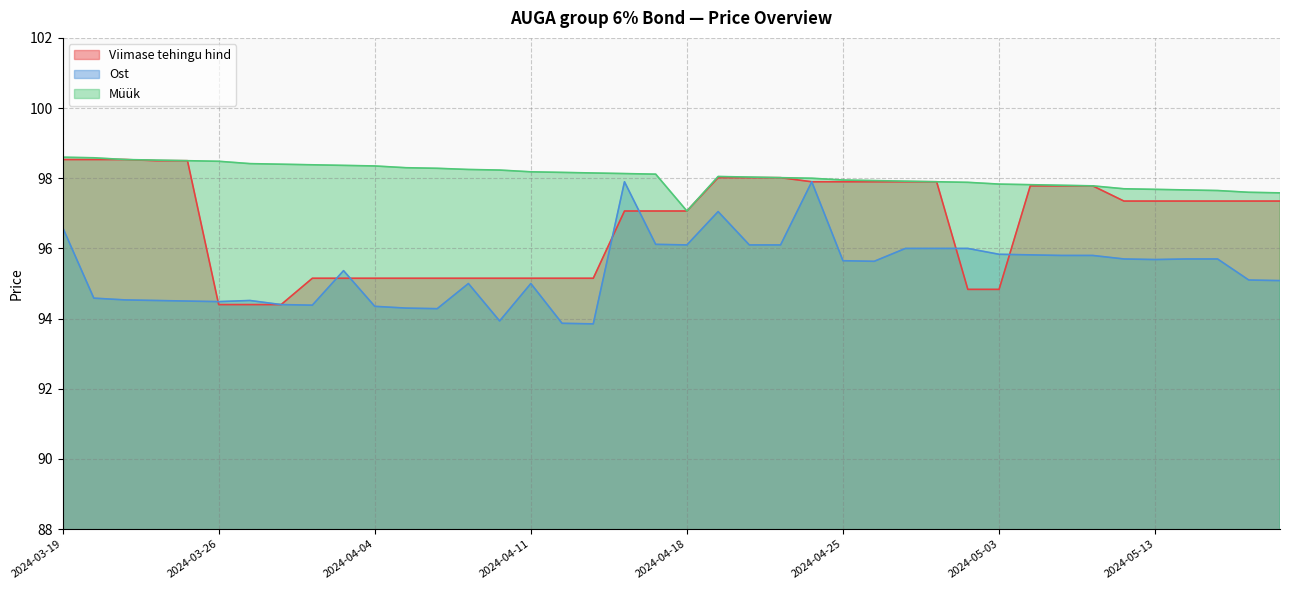

At which label is Müük closest to 97?

2024-04-18